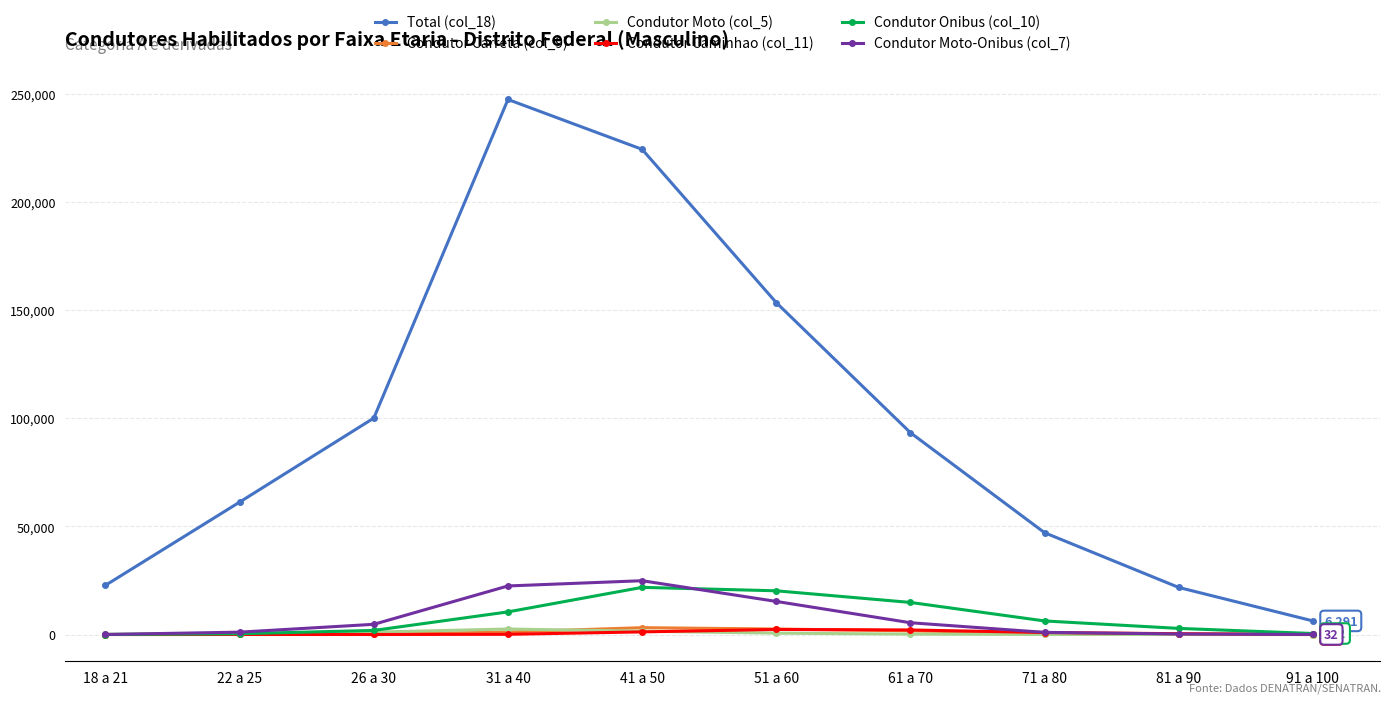

Which series has the widest spread of values?

Total (col_18)